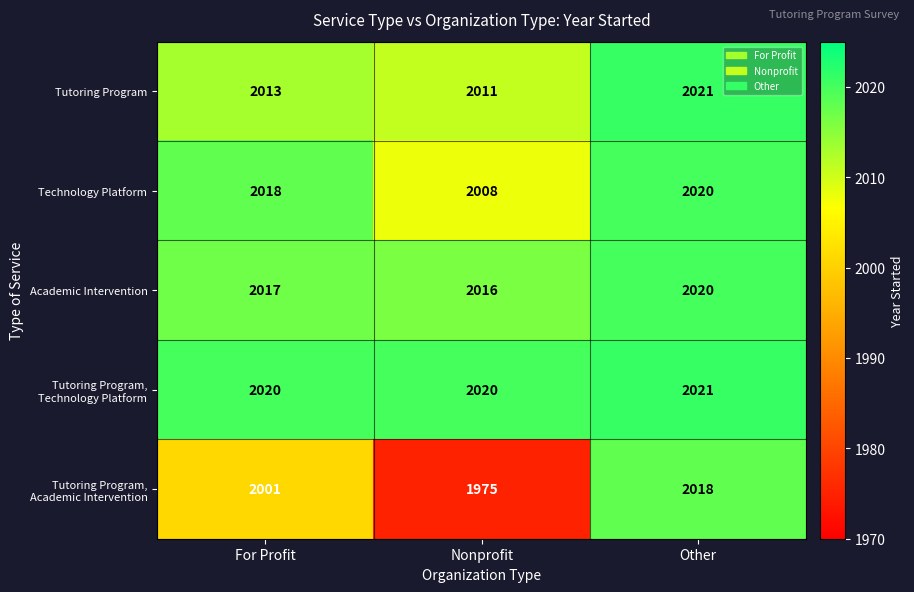

What is the difference between the maximum and minimum values in the Technology Platform series?

12